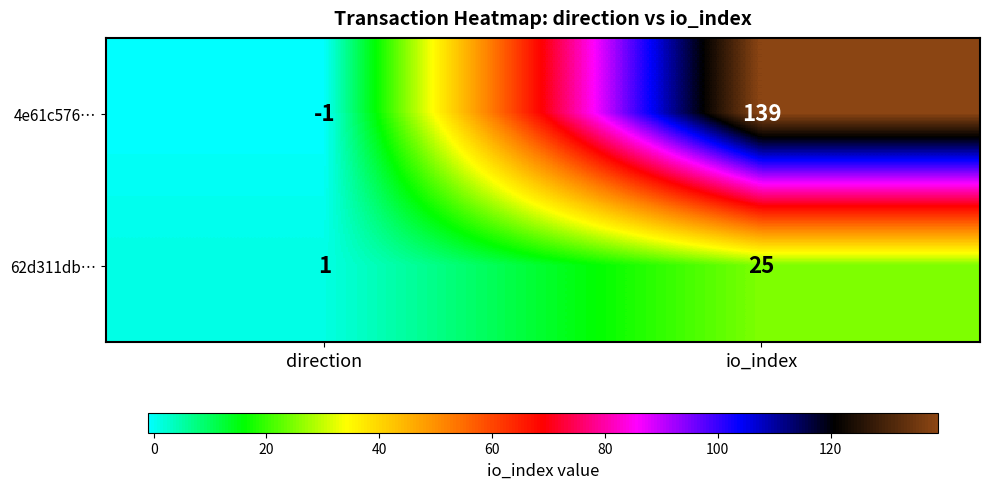

What is the spread (max minus min) of values at io_index?

114